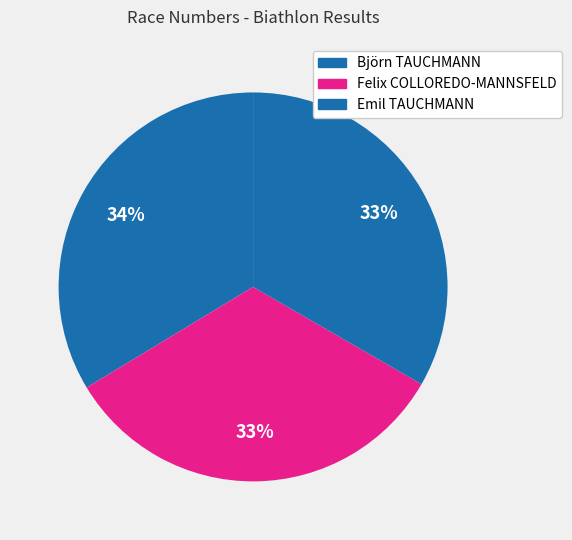

Approximately how many times larger is the value at Björn TAUCHMANN compared to Felix COLLOREDO-MANNSFELD?

1.0